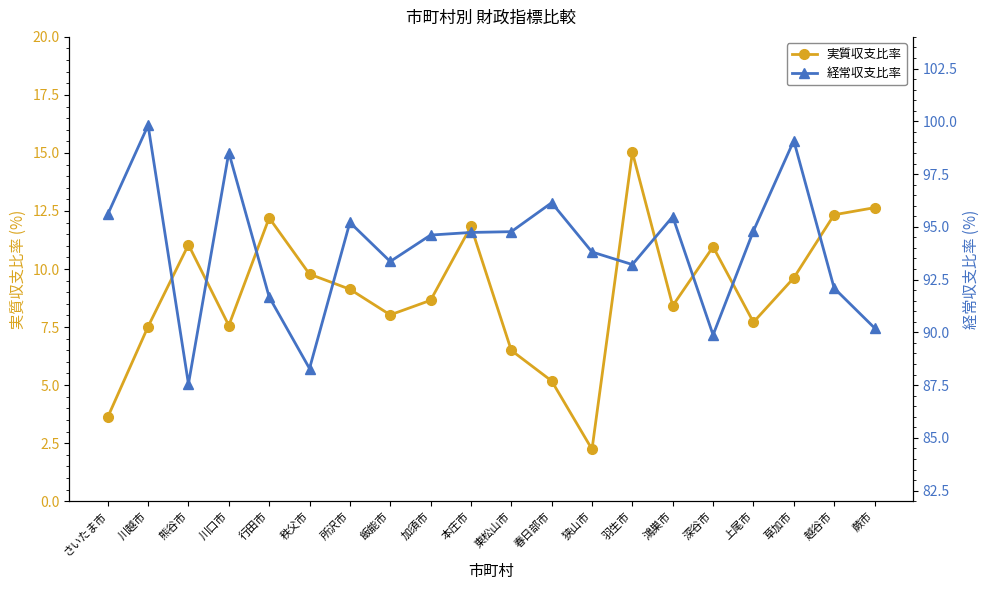

Is it true that 実質収支比率 equals 7.6 at 川口市?

True